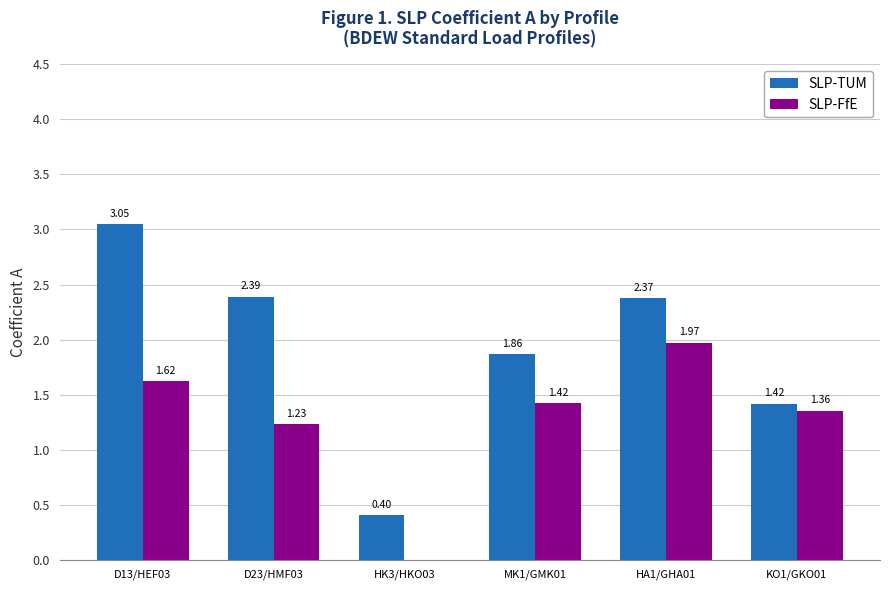

What is the sum of the SLP-TUM values at HK3/HKO03 and KO1/GKO01?

1.8